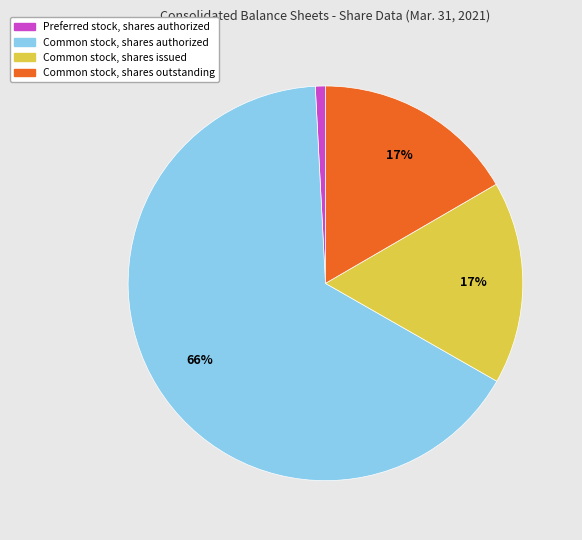

Combined, do Common stock, shares issued and Common stock, shares outstanding account for over 50%?

No